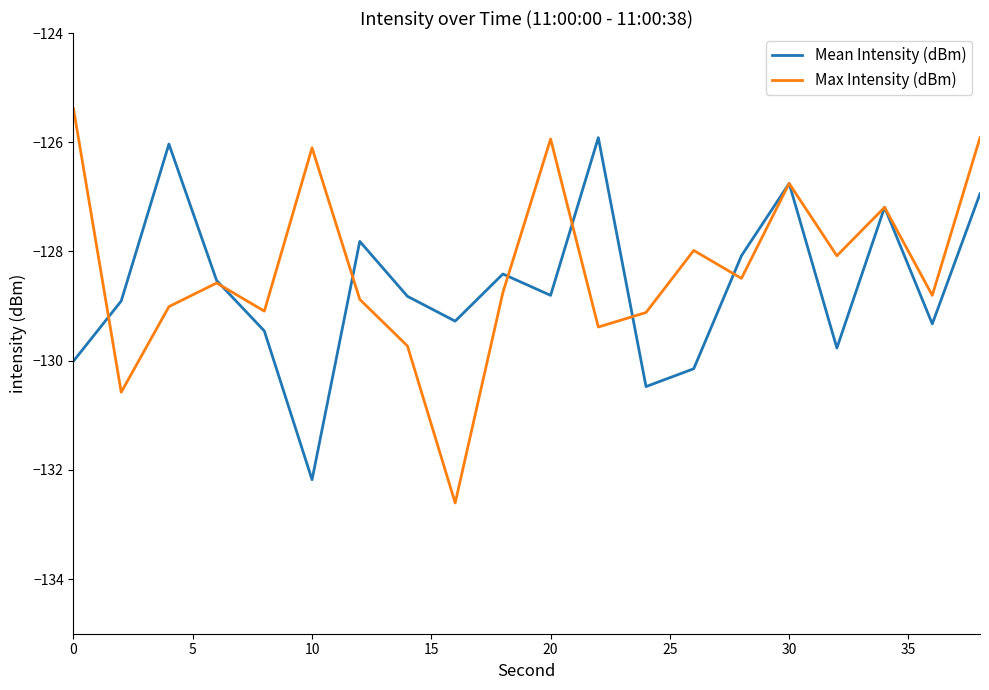

Reading left to right, list all the values displayed in this chart.

Mean Intensity (dBm): -130.0	-128.9	-126.0	-128.5	-129.5	-132.2	-127.8	-128.8	-129.3	-128.4	-128.8	-125.9	-130.5	-130.1	-128.1	-126.8	-129.8	-127.2	-129.3	-126.9
Max Intensity (dBm): -125.4	-130.6	-129.0	-128.6	-129.1	-126.1	-128.9	-129.7	-132.6	-128.8	-125.9	-129.4	-129.1	-128.0	-128.5	-126.8	-128.1	-127.2	-128.8	-125.9